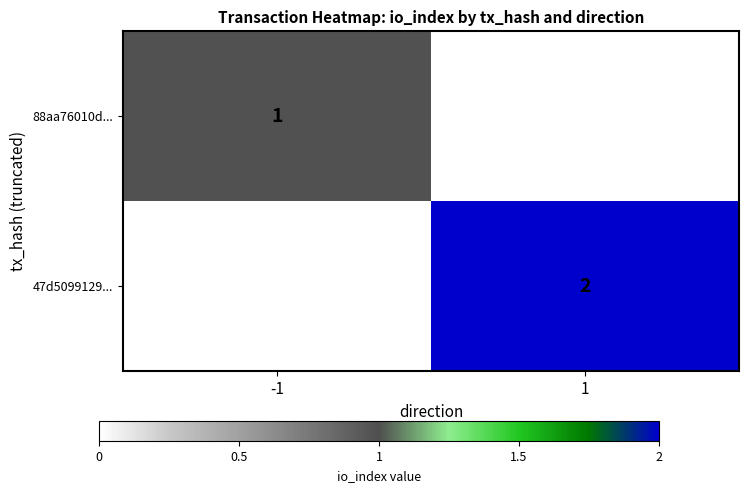

Is it true that 88aa76010d... equals 1 at -1?

True